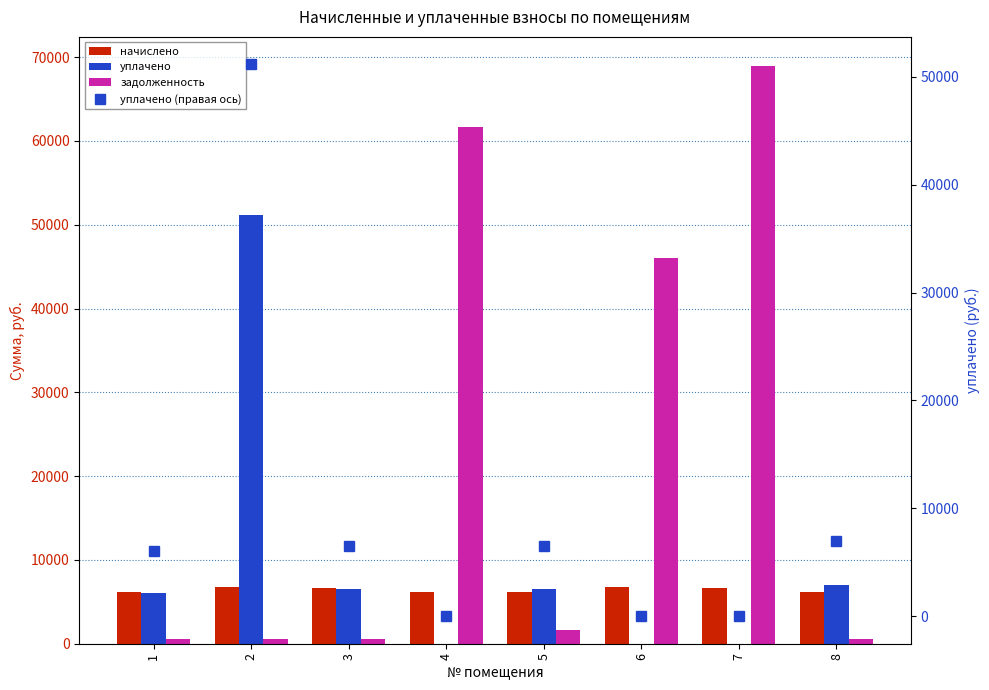

At how many categories does at least one series exceed 14592?

4